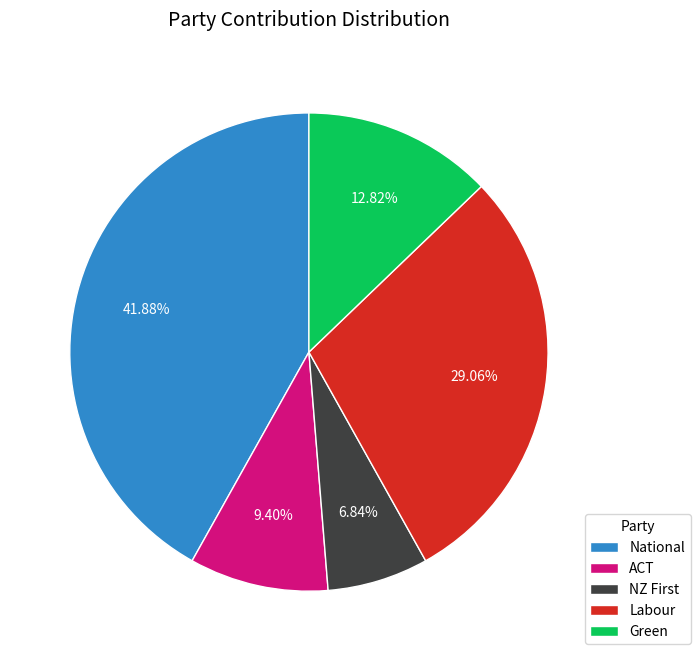

How many slices are in this pie chart?

5